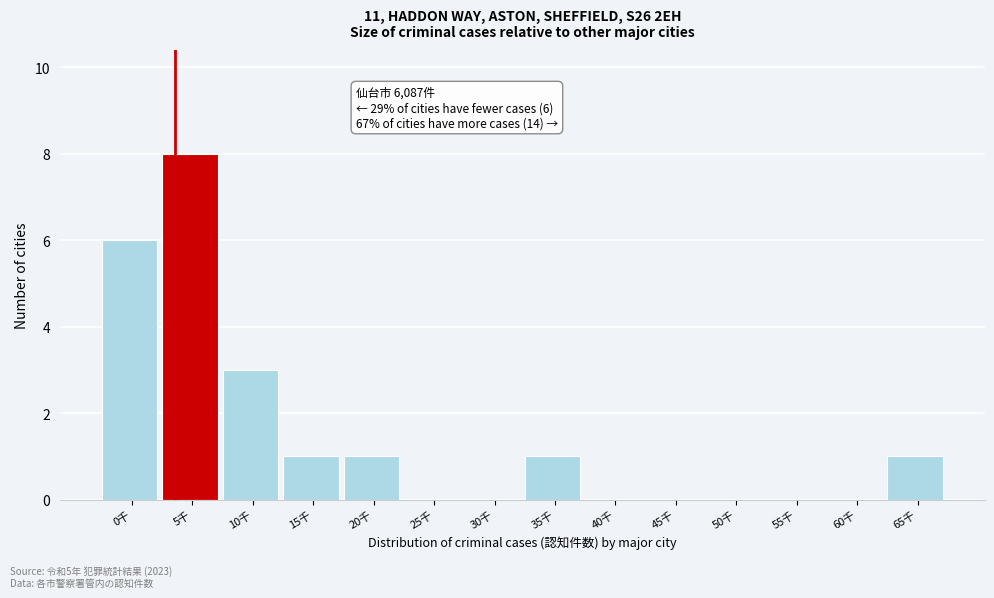

Reading left to right, list all the values displayed in this chart.

0千=6	5千=8	10千=3	15千=1	20千=1	25千=0	30千=0	35千=1	40千=0	45千=0	50千=0	55千=0	60千=0	65千=1